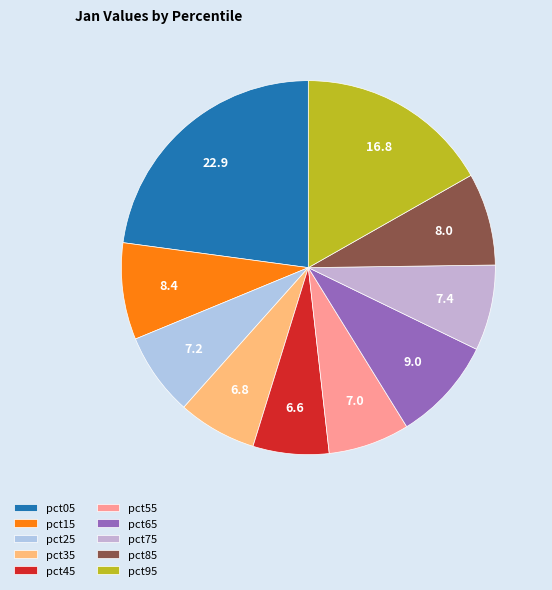

True or false: pct45 accounts for 1% of the total.

False